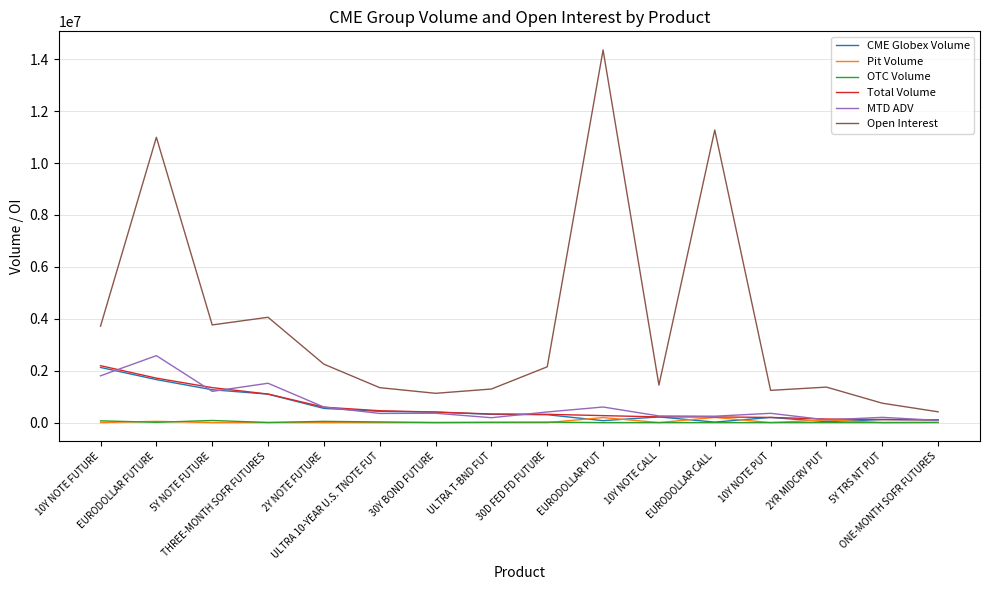

True or false: Open Interest and MTD ADV cross at least once.

False